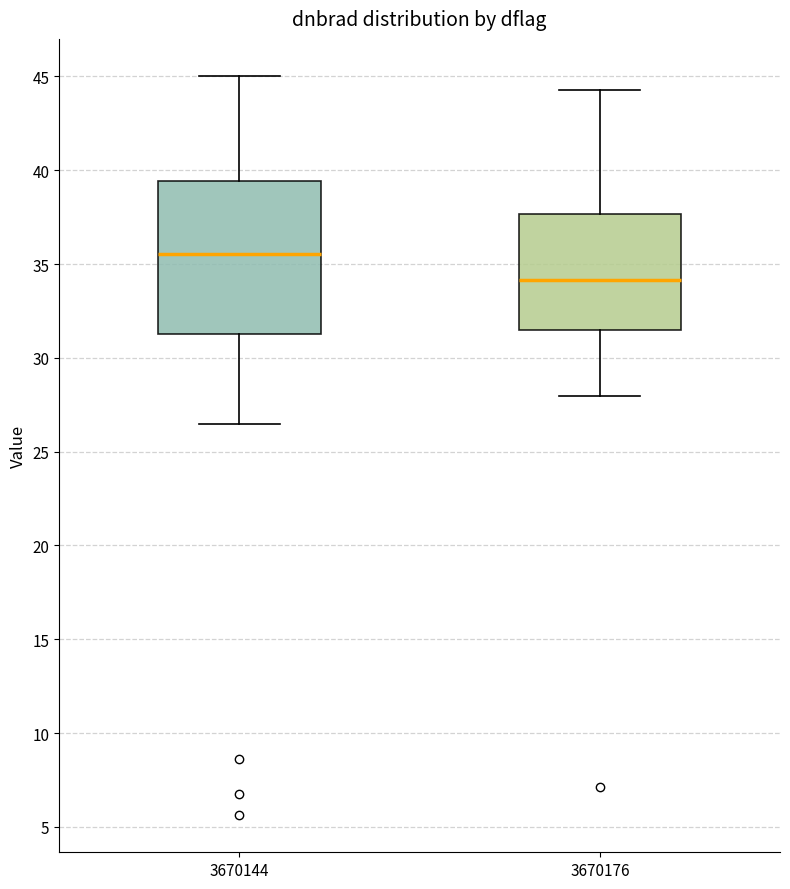

Where does the median line of the box at x = 3670144 sit on the y-axis? The values are not printed on the chart, so give them approximately, as read against the axis.

35.5